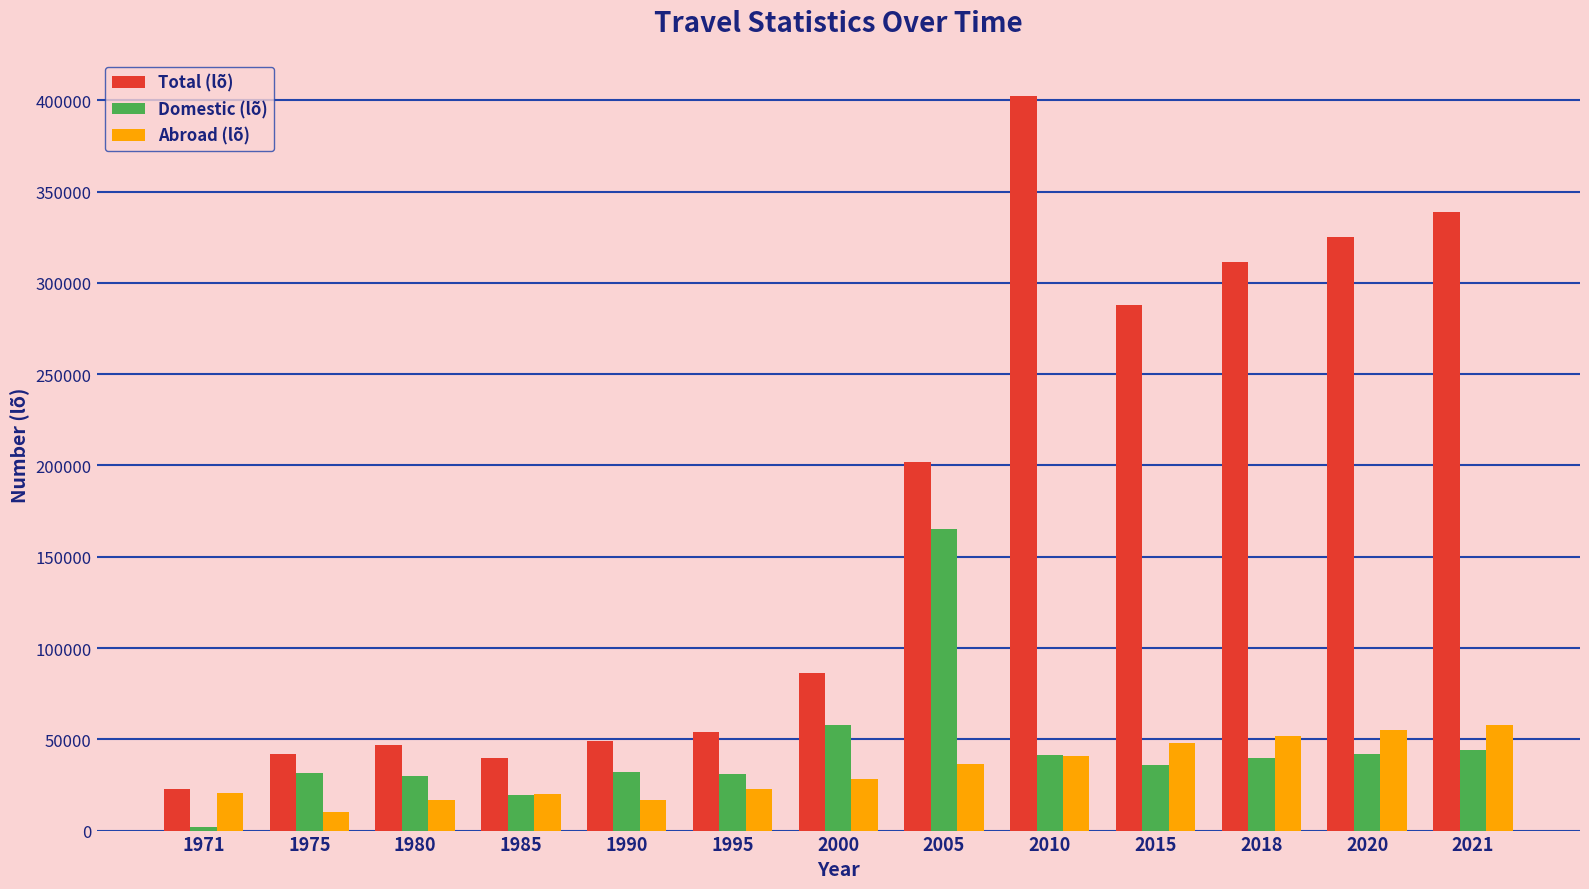

What is the difference between the highest and lowest values at 1971?

20433